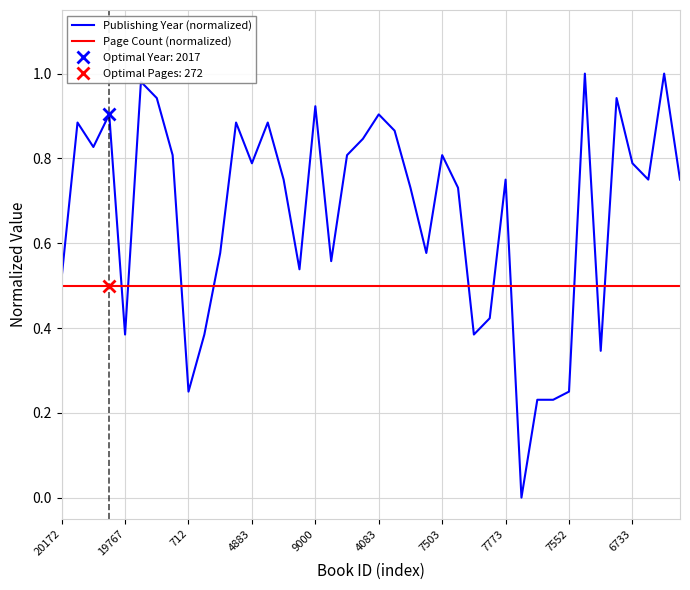

Which category has the lowest value in the Publishing Year (normalized) series?

29